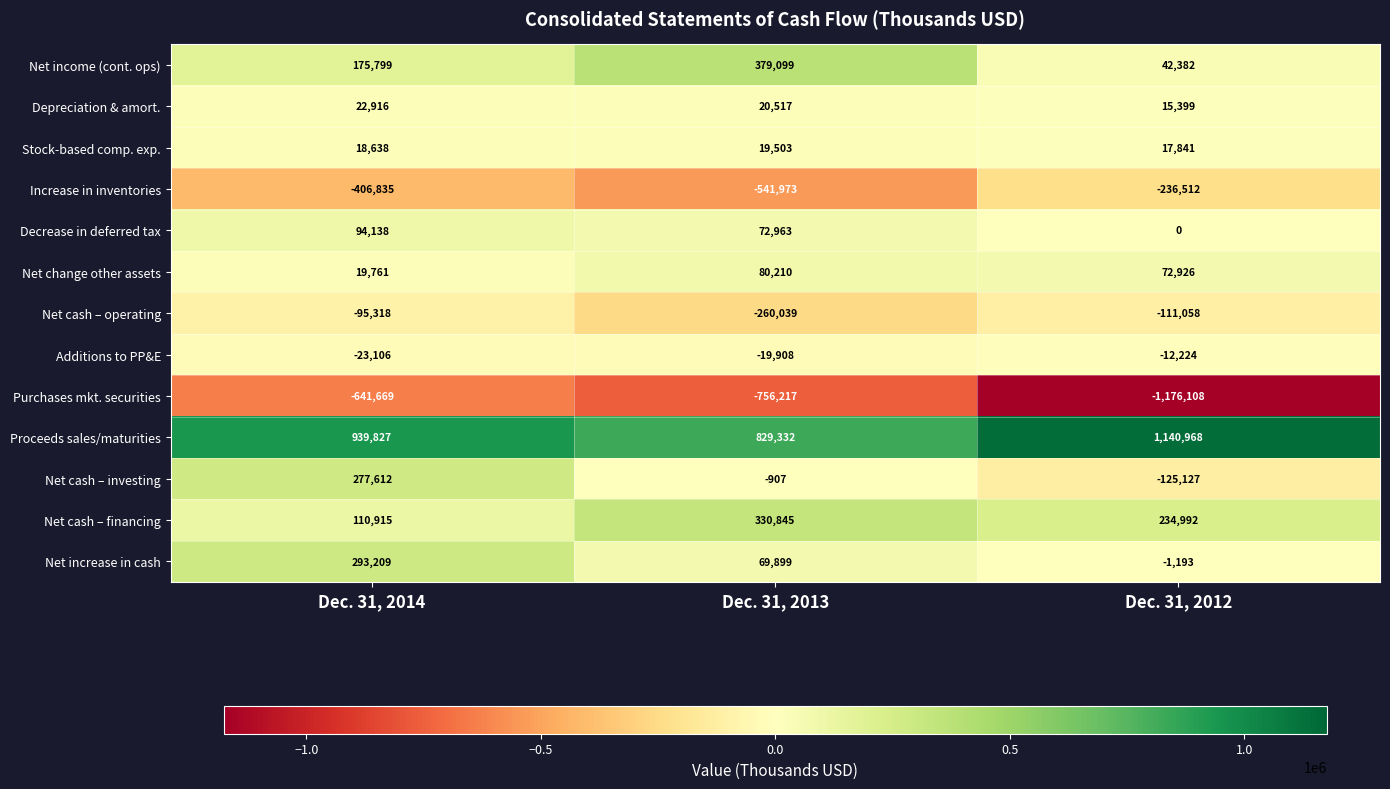

The value of Stock-based comp. exp. at Dec. 31, 2012 is 8368. True or false?

False